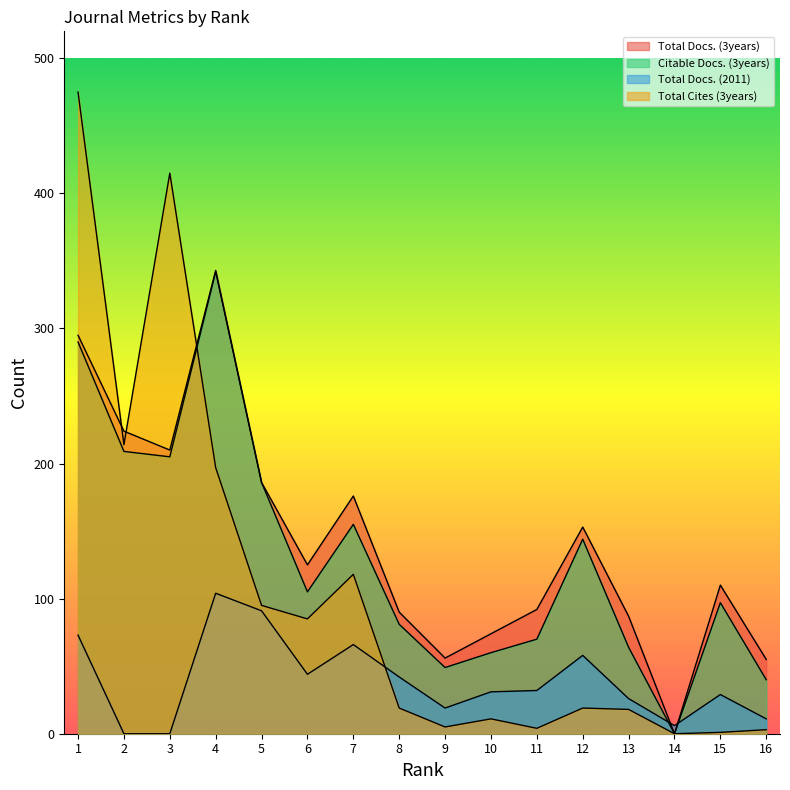

Reading right to left, extract all data points from this chart.

Total Docs. (3years): 16=55	15=110	14=0	13=87	12=153	11=92	10=74	9=56	8=90	7=176	6=125	5=186	4=343	3=210	2=224	1=295
Citable Docs. (3years): 16=40	15=97	14=0	13=64	12=144	11=70	10=60	9=49	8=81	7=155	6=105	5=186	4=342	3=205	2=209	1=290
Total Docs. (2011): 16=11	15=29	14=6	13=26	12=58	11=32	10=31	9=19	8=42	7=66	6=44	5=91	4=104	3=0	2=0	1=73
Total Cites (3years): 16=3	15=1	14=0	13=18	12=19	11=4	10=11	9=5	8=19	7=118	6=85	5=95	4=197	3=415	2=214	1=475